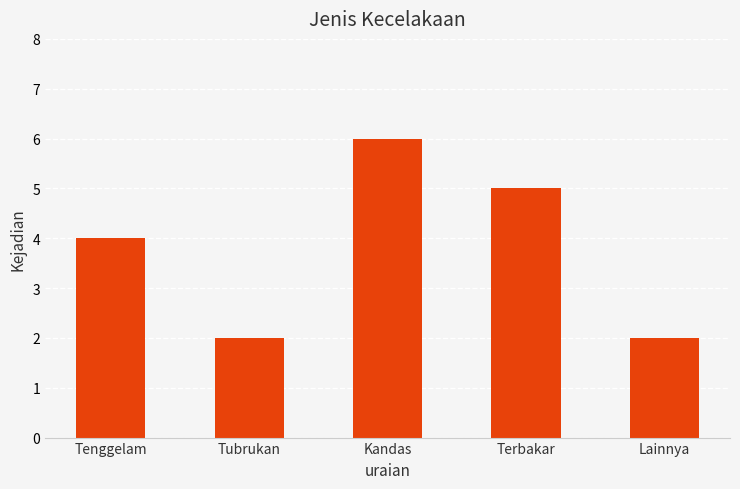

Count the number of data series in this chart.

1